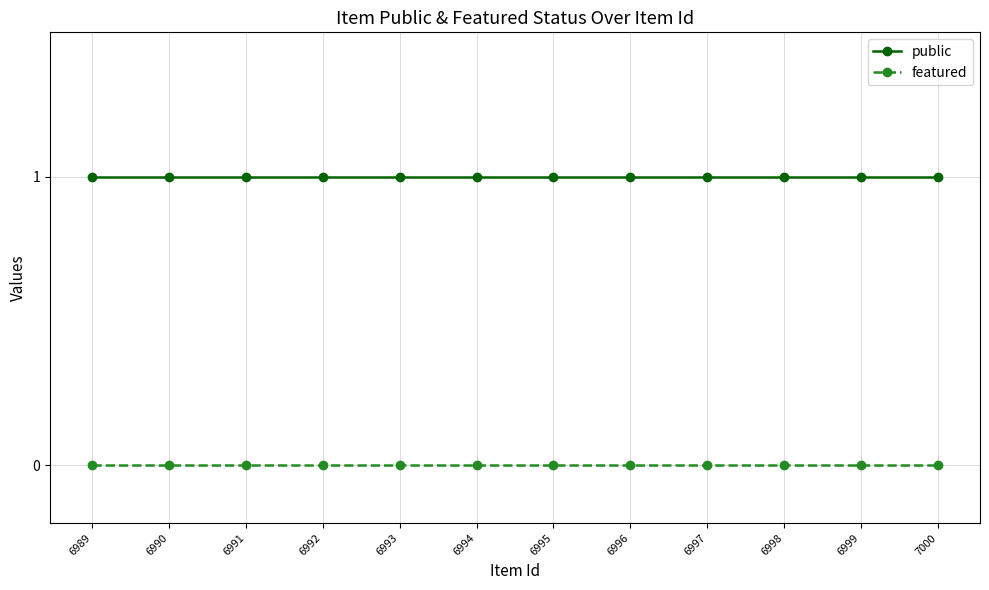

The public series shows 1 at 6989. True or false?

True